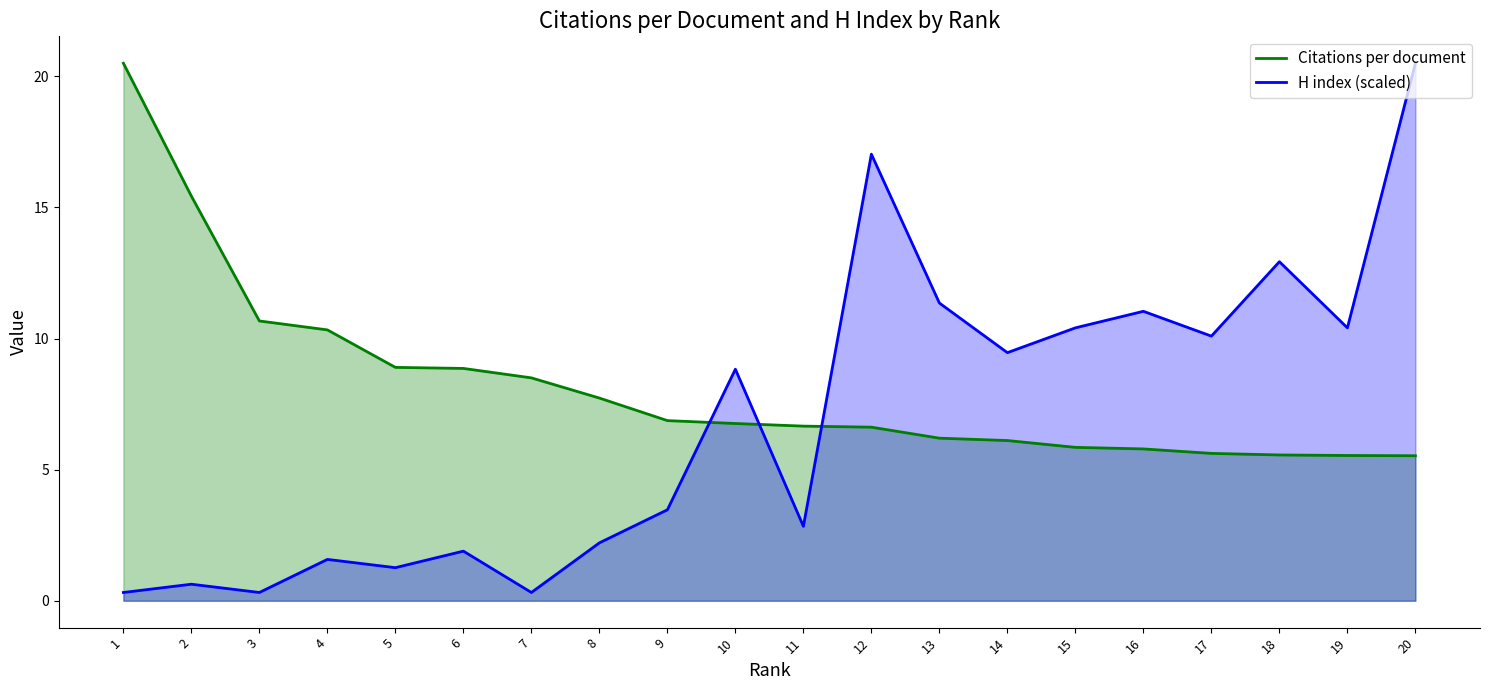

How many intersections are there between Citations per document and H index (scaled)?

3